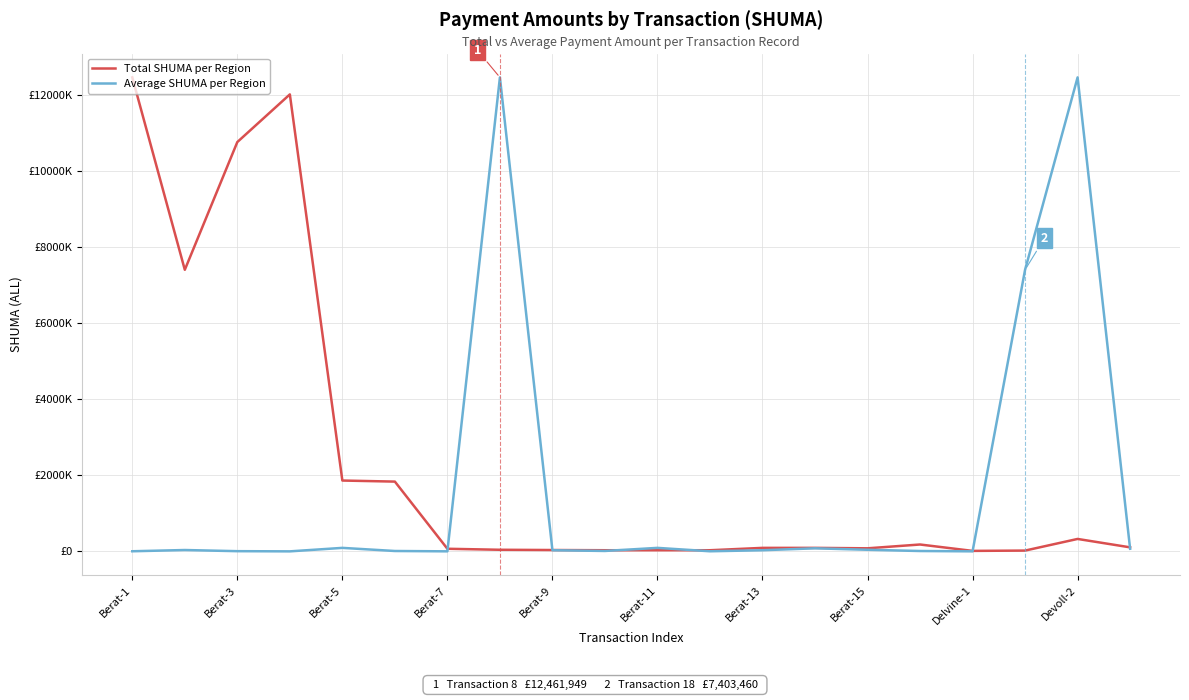

What is the highest value of the Average SHUMA per Region series?

12461949